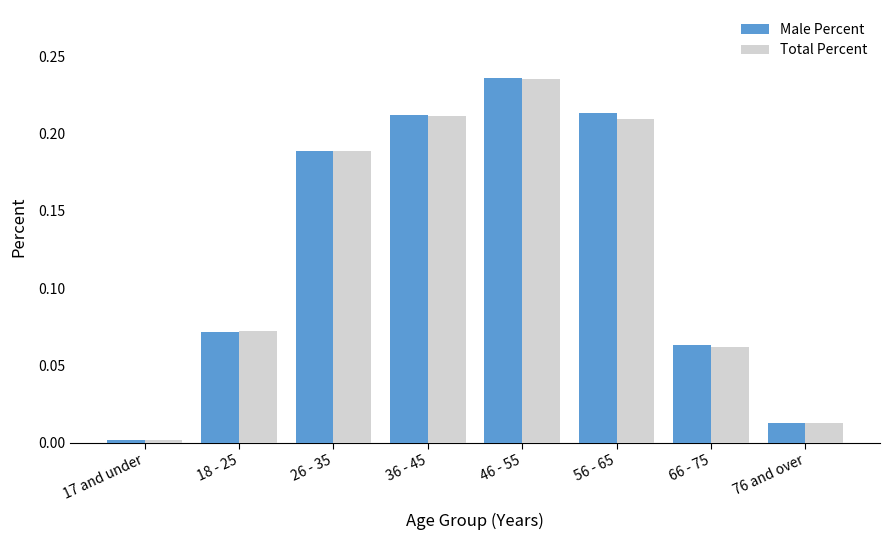

Between 18 - 25 and 26 - 35, which series saw the biggest shift?

Male Percent